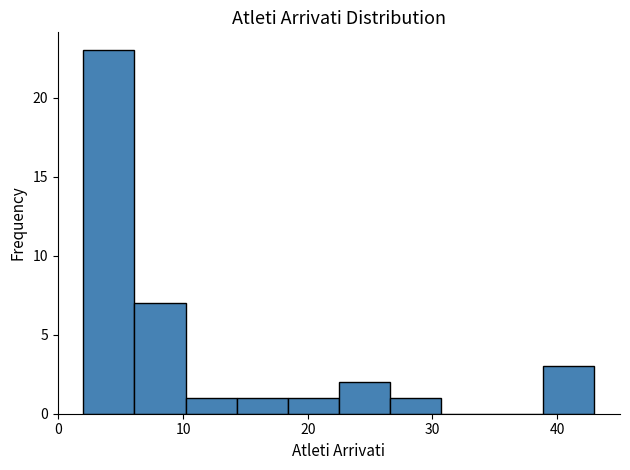

Reading left to right, list every bar in this chart as the range it spans on the x-axis followed by its height. Neither the bar edges nor the heights are printed on the chart, so give them approximately, as read against the axes.

2.0 to 6.1: 23
6.1 to 10.2: 7
10.2 to 14.3: 1
14.3 to 18.4: 1
18.4 to 22.5: 1
22.5 to 26.6: 2
26.6 to 30.7: 1
30.7 to 34.8: 0
34.8 to 38.9: 0
38.9 to 43.0: 3